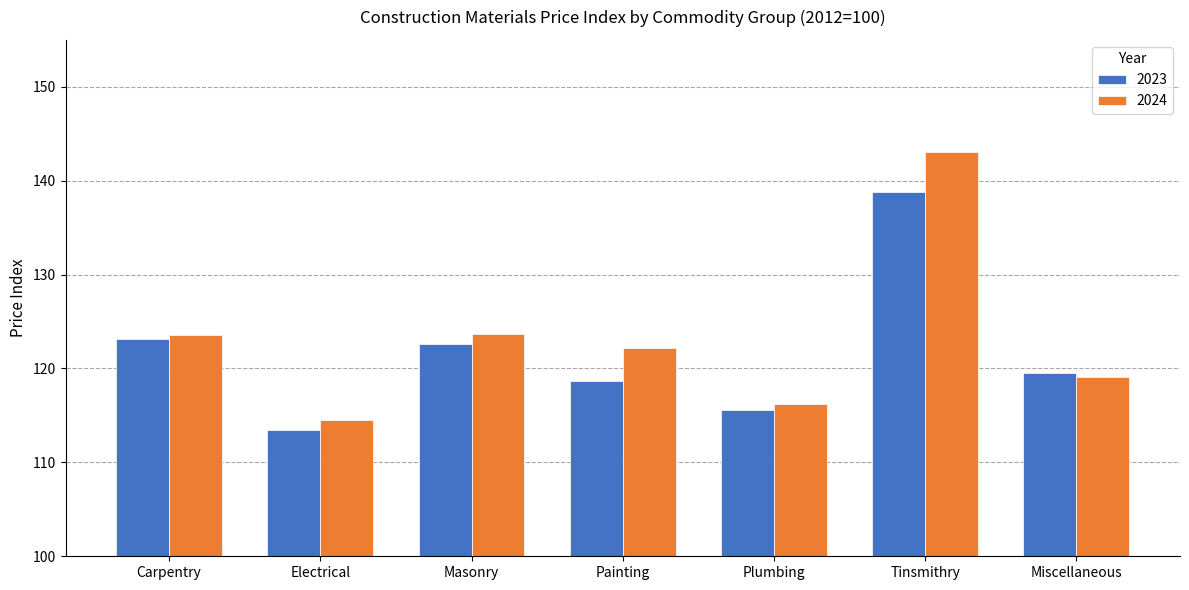

How many groups of bars are there?

7